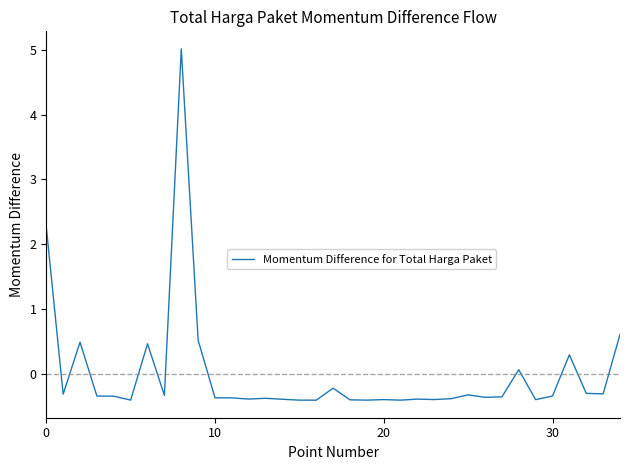

What is the smallest value displayed?

-0.4